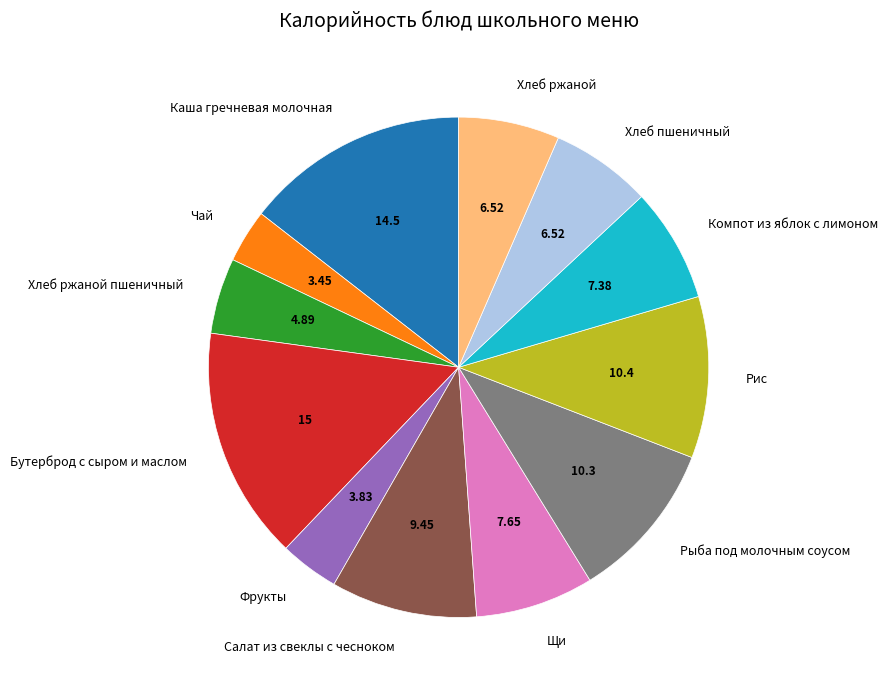

Does Хлеб ржаной represent more than half of the total?

No